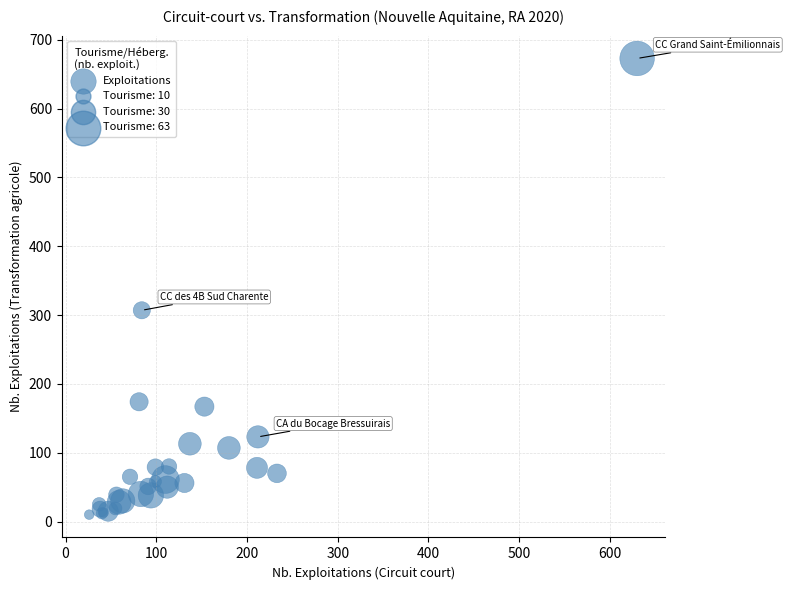

What Y value in the scatter plot is closest to 341?

307